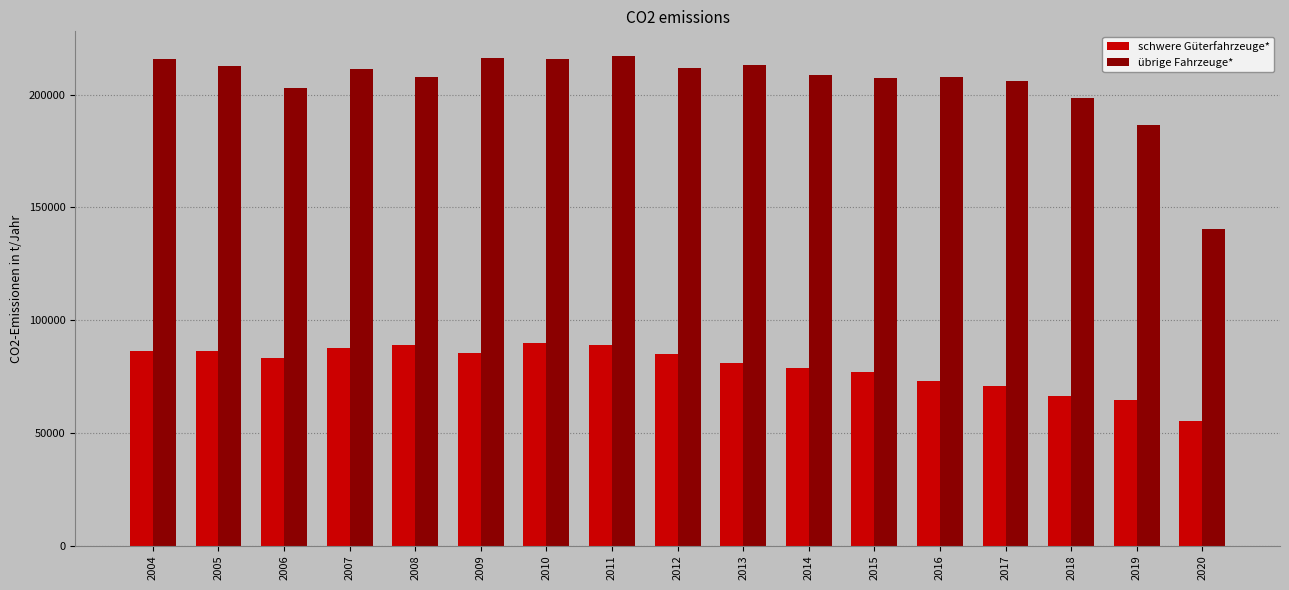

What is the value of the schwere Güterfahrzeuge* bar at the 6th from the left?

85299.9